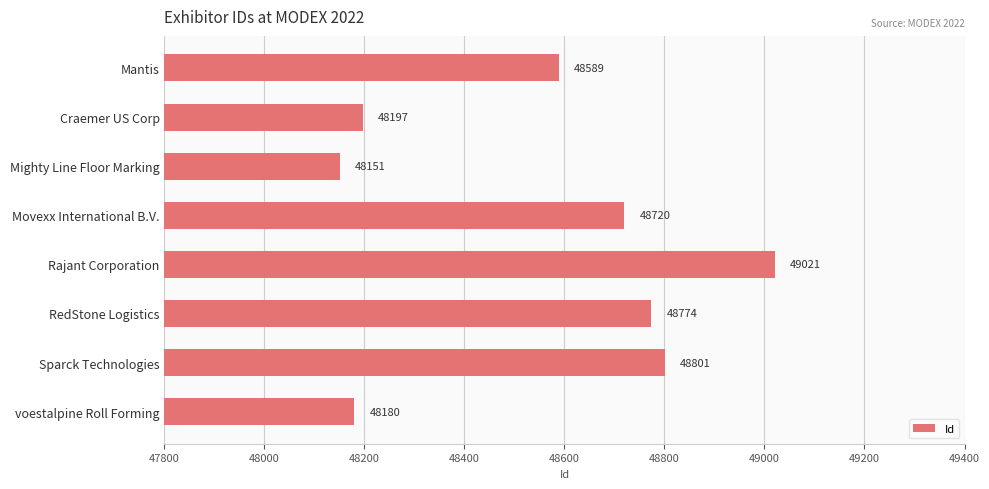

Reading top to bottom, what are all the values shown in this chart?

Mantis=48589	Craemer US Corp=48197	Mighty Line Floor Marking=48151	Movexx International B.V.=48720	Rajant Corporation=49021	RedStone Logistics=48774	Sparck Technologies=48801	voestalpine Roll Forming=48180